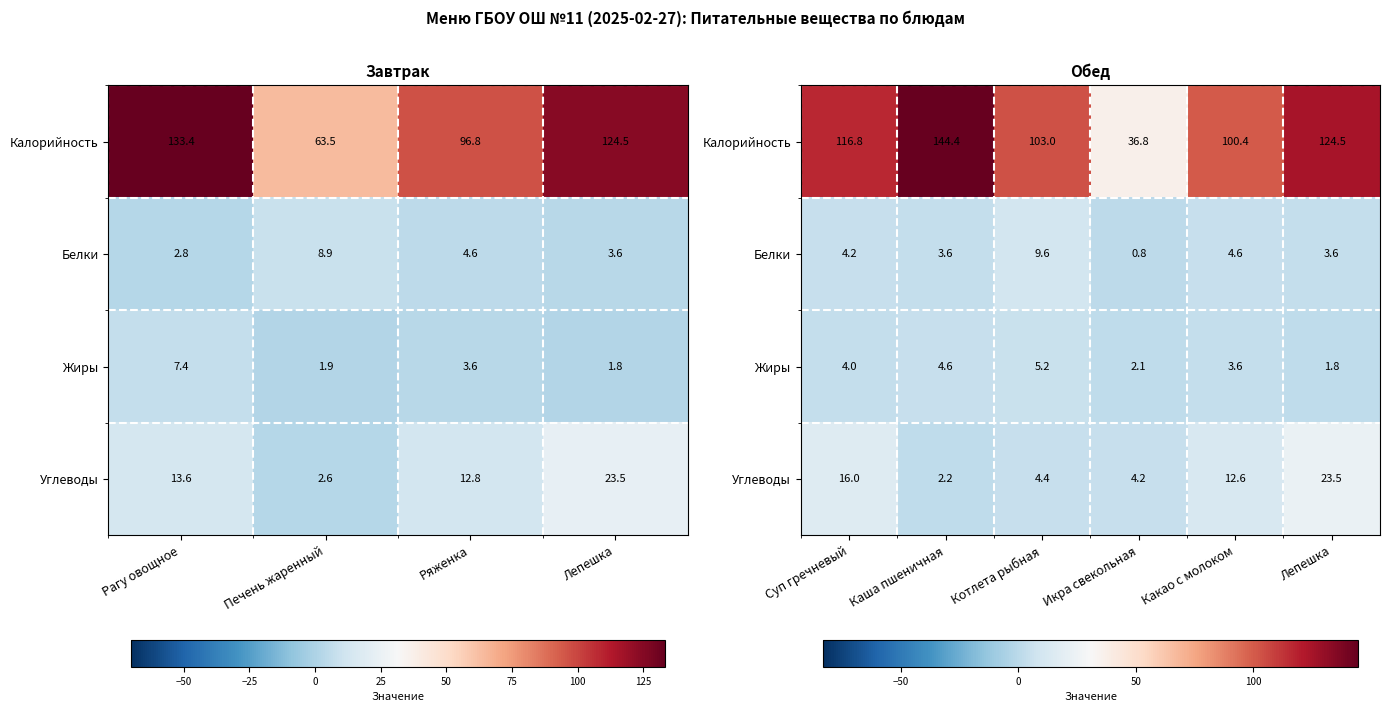

How many values in the Жиры series exceed 4?

2